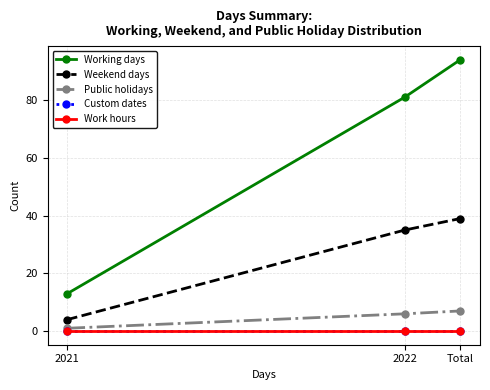

At which category is the sum across all series the highest?

Total